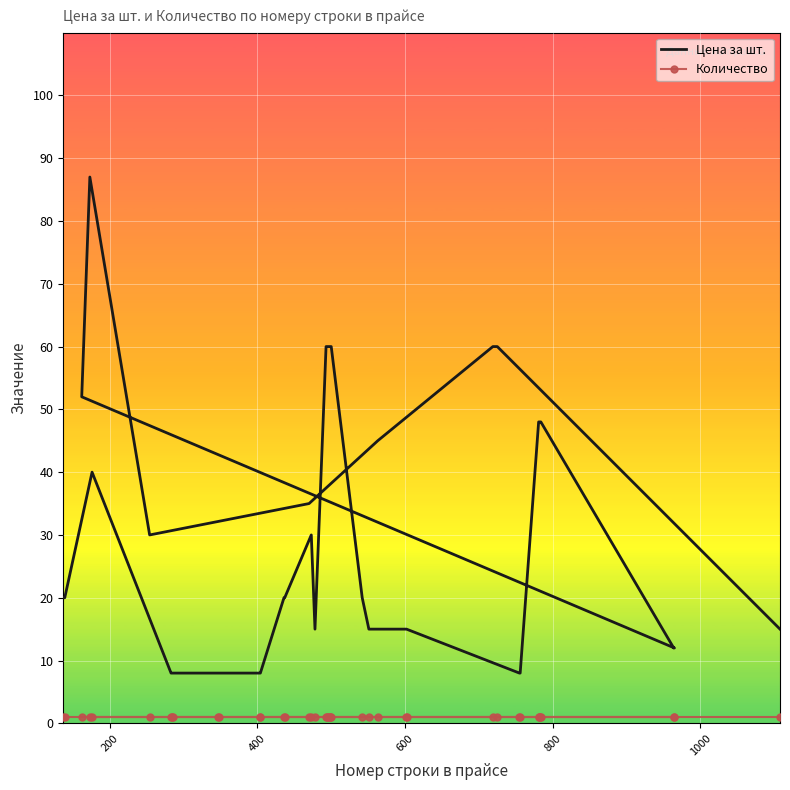

What is the average value of the Цена за шт. series?

32